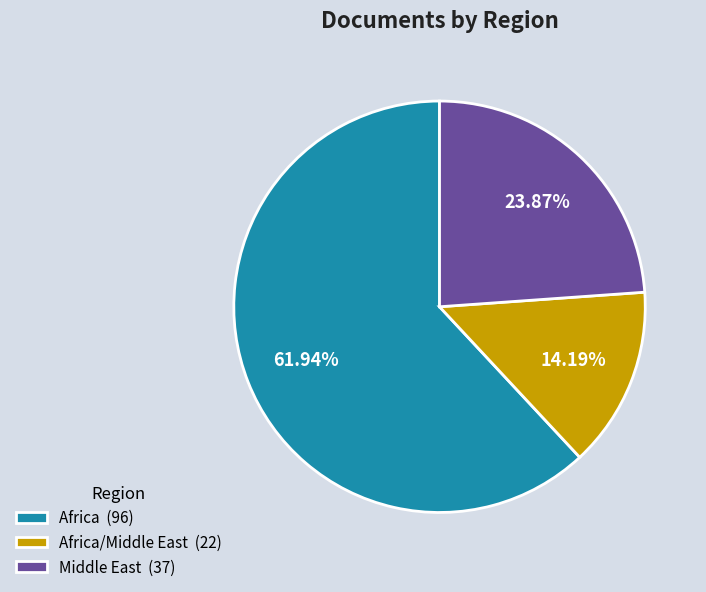

Is there a majority slice in this chart?

Yes